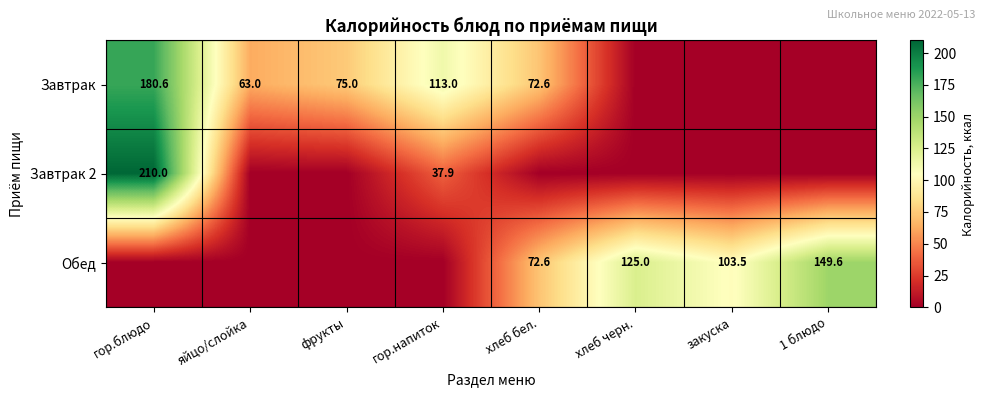

The Завтрак series shows 180.6 at гор.блюдо. True or false?

True